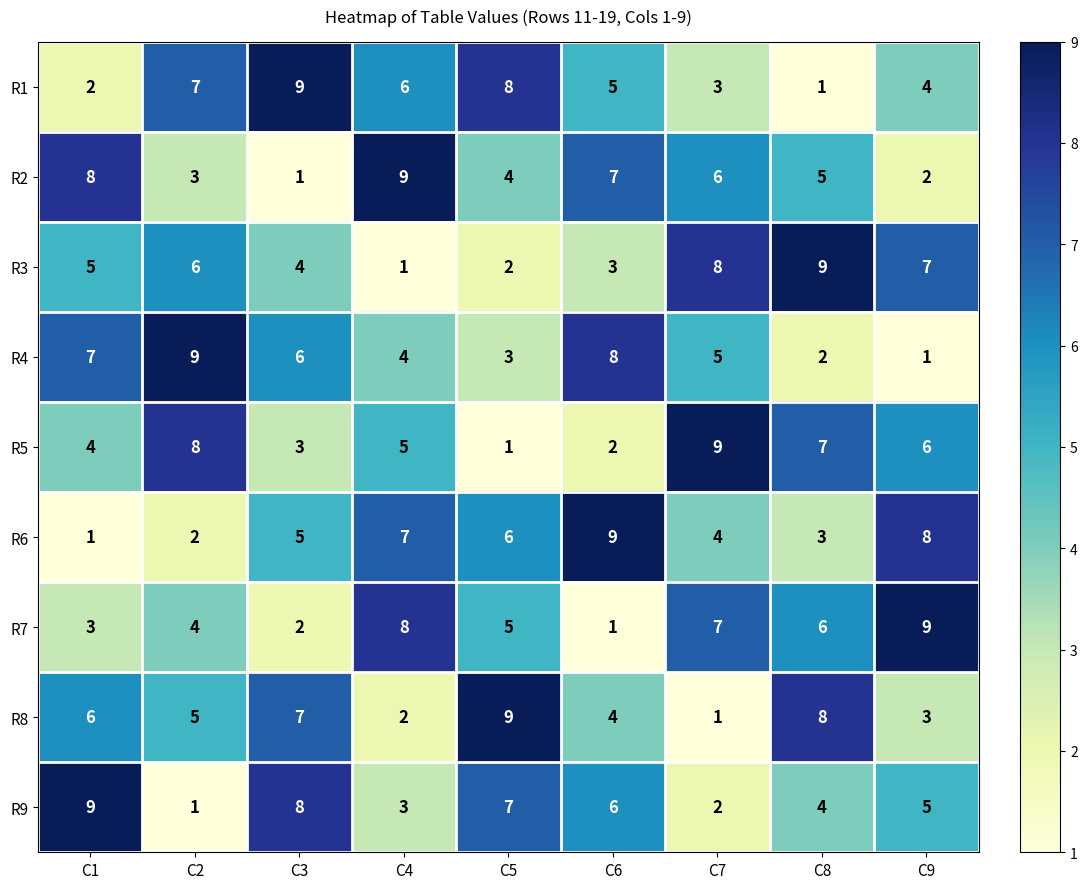

How many distinct data groups are displayed?

9